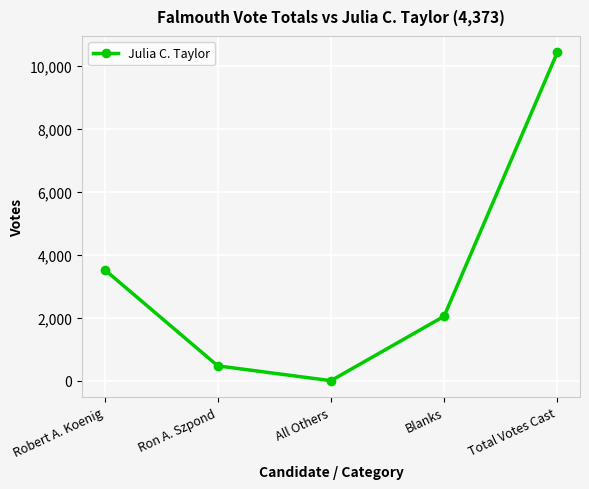

The chart shows a value of 4 at All Others. True or false?

True